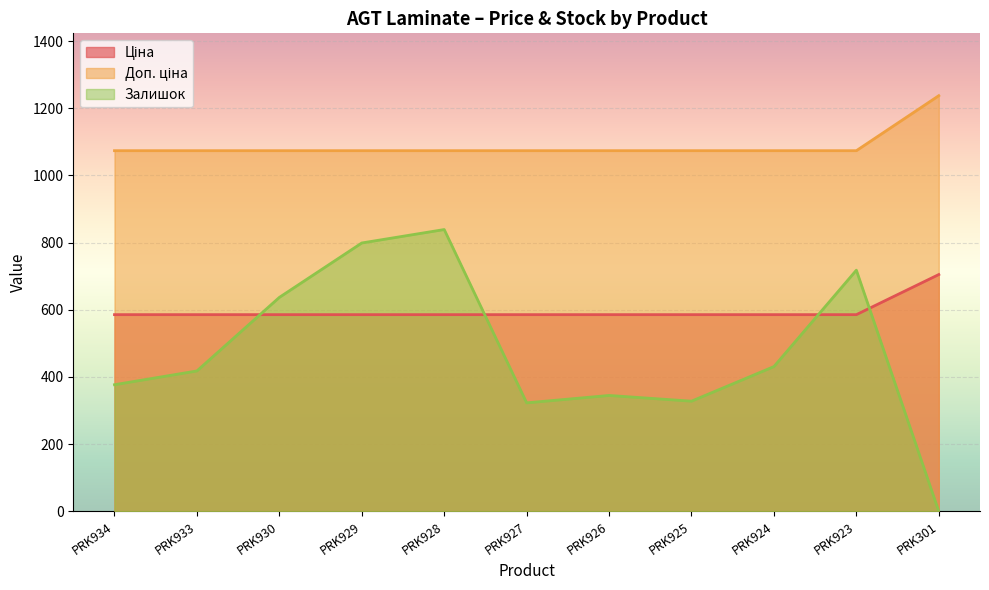

How many times do Ціна and Залишок cross each other?

4